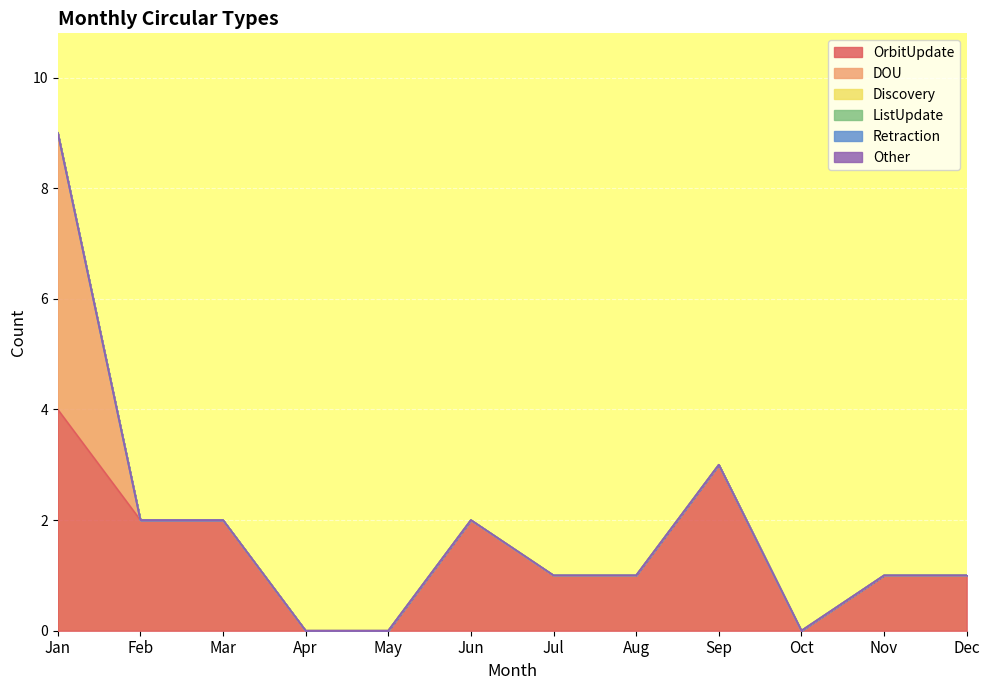

At which label is Retraction closest to 0?

Jan